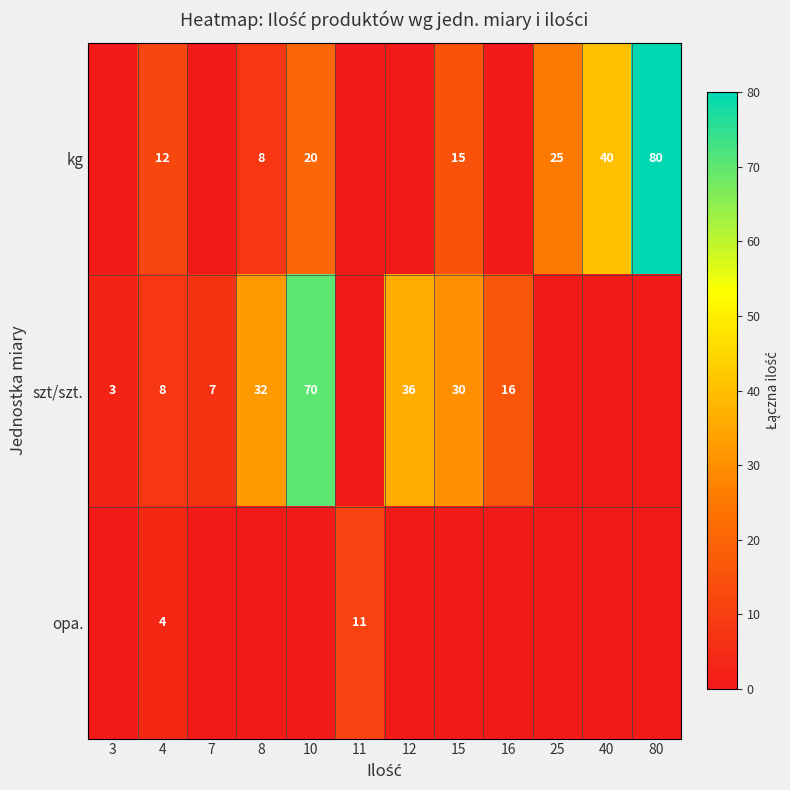

What is the total value across all series at 8?

40